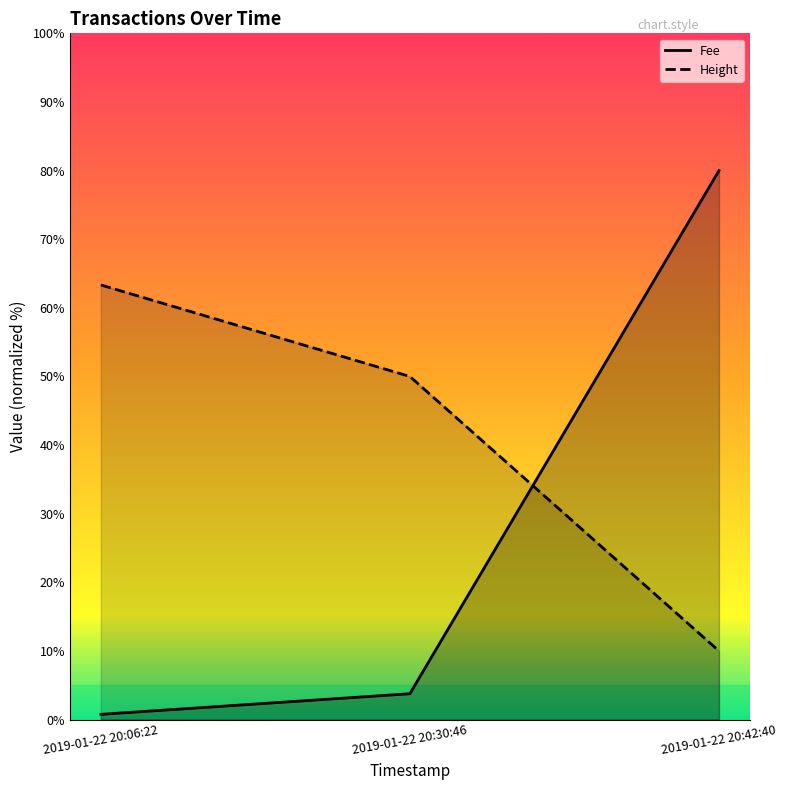

Rank the series by their average value, from lowest to highest.

Fee, Height